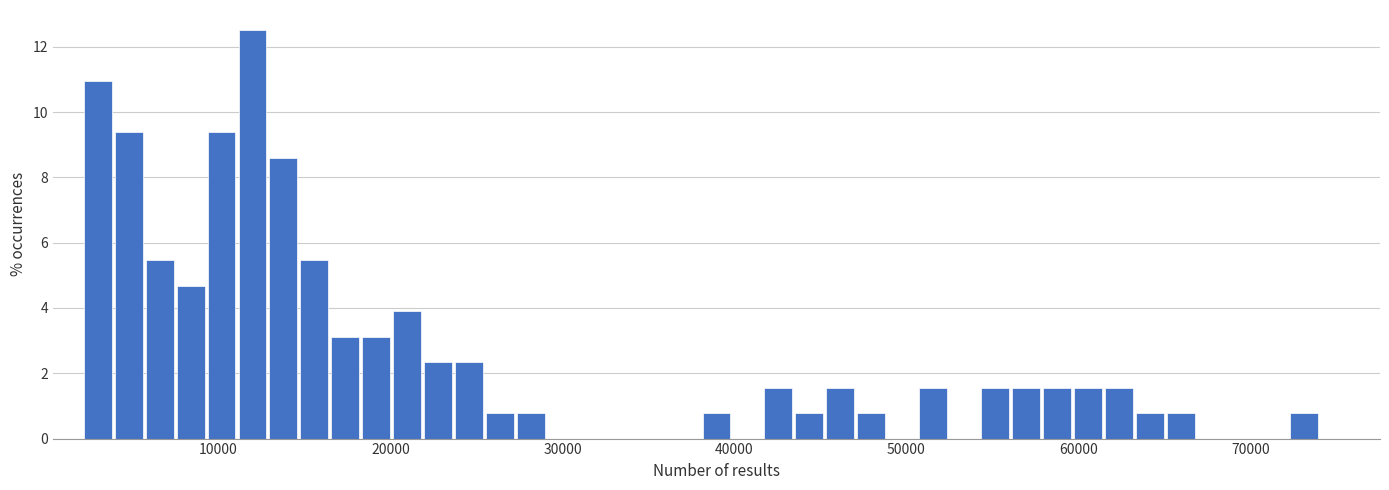

Around what value on the x-axis is the tallest bar? Give the approximate position of its centre, as read against the axis.

12000